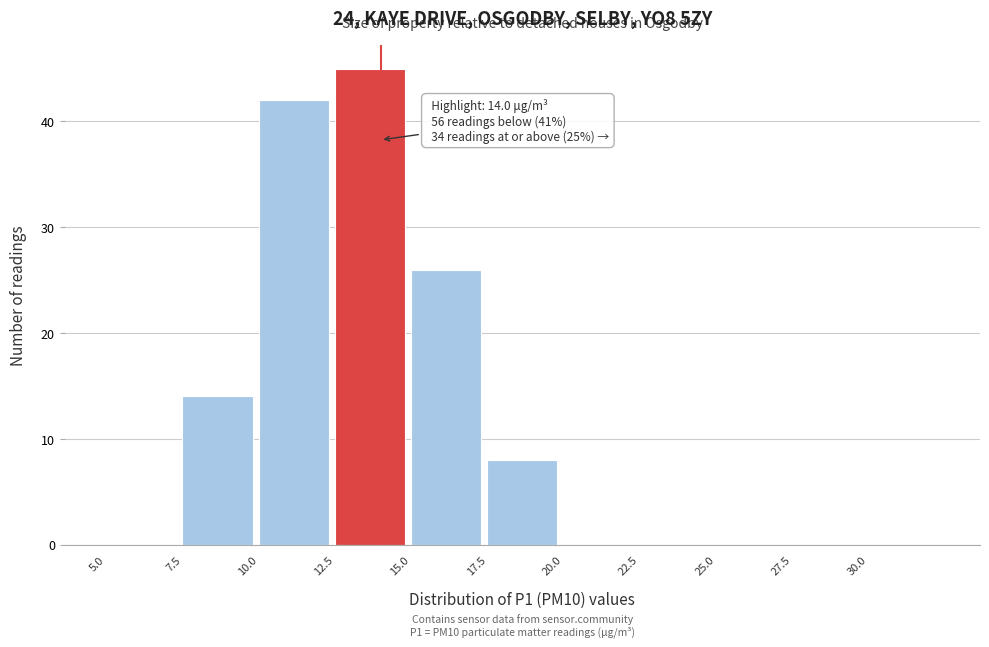

Which range on the x-axis has the tallest bar?

12.5 to 15.0